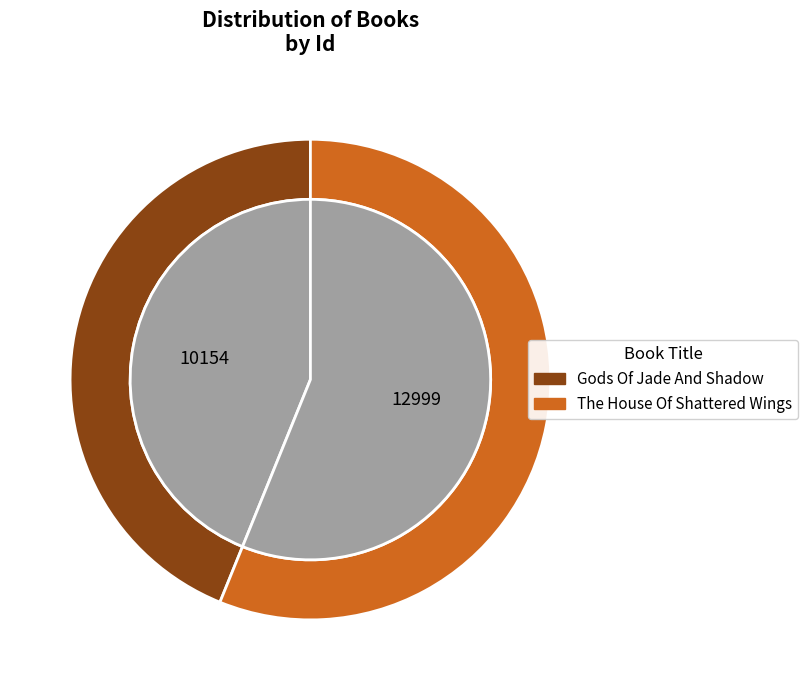

What percentage is the The House Of Shattered Wings slice, to the nearest percent?

56%